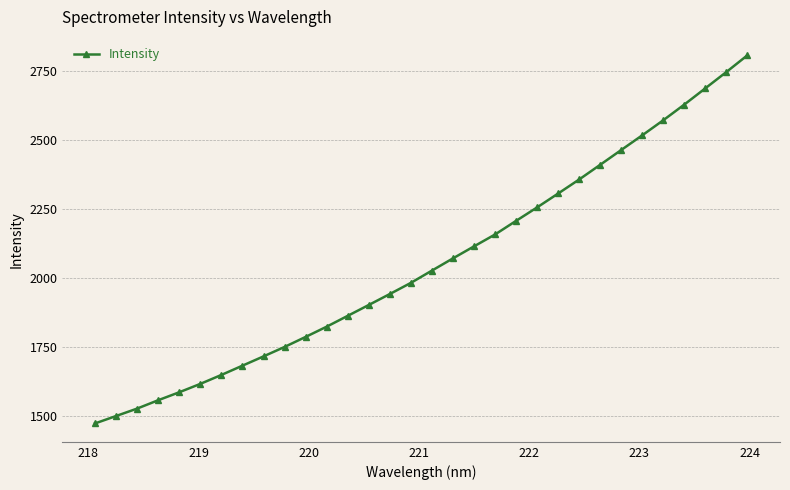

How many categories are shown in the chart?

32